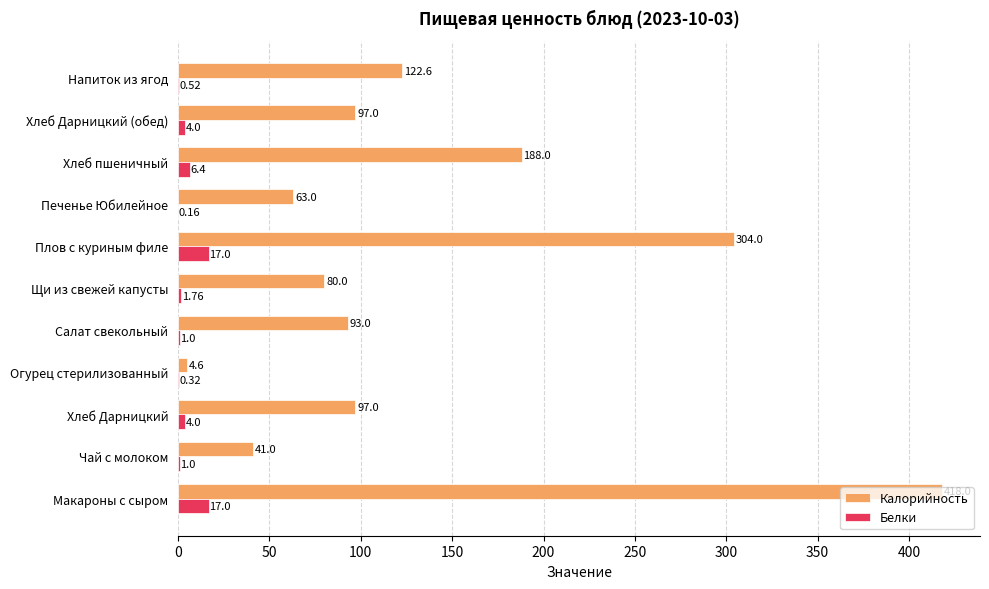

Which series changed the most between Макароны с сыром and Огурец стерилизованный?

Калорийность